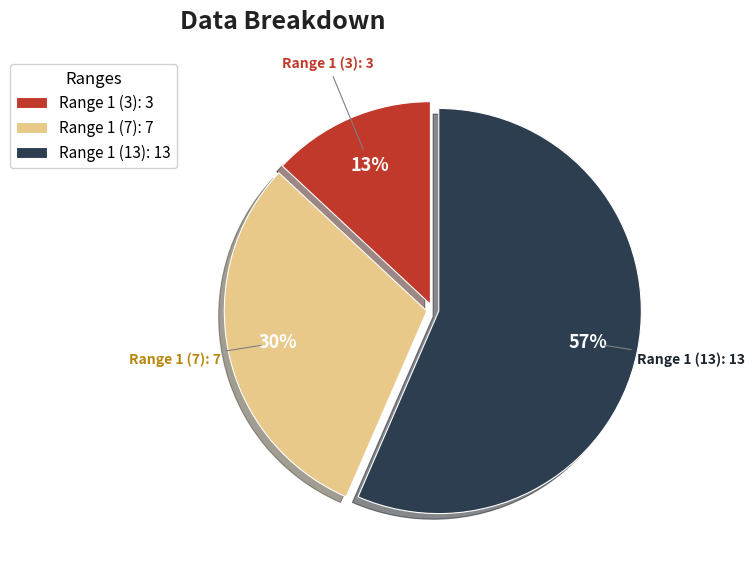

Count the number of slices in the pie.

3